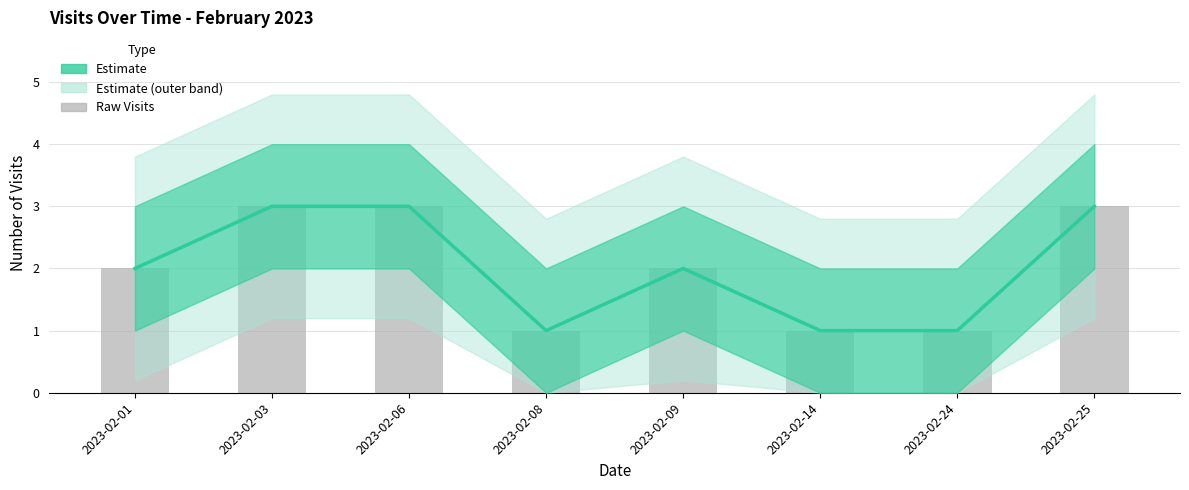

What is the value of the Daily Visits (raw) bar at the 2nd from the left?

3